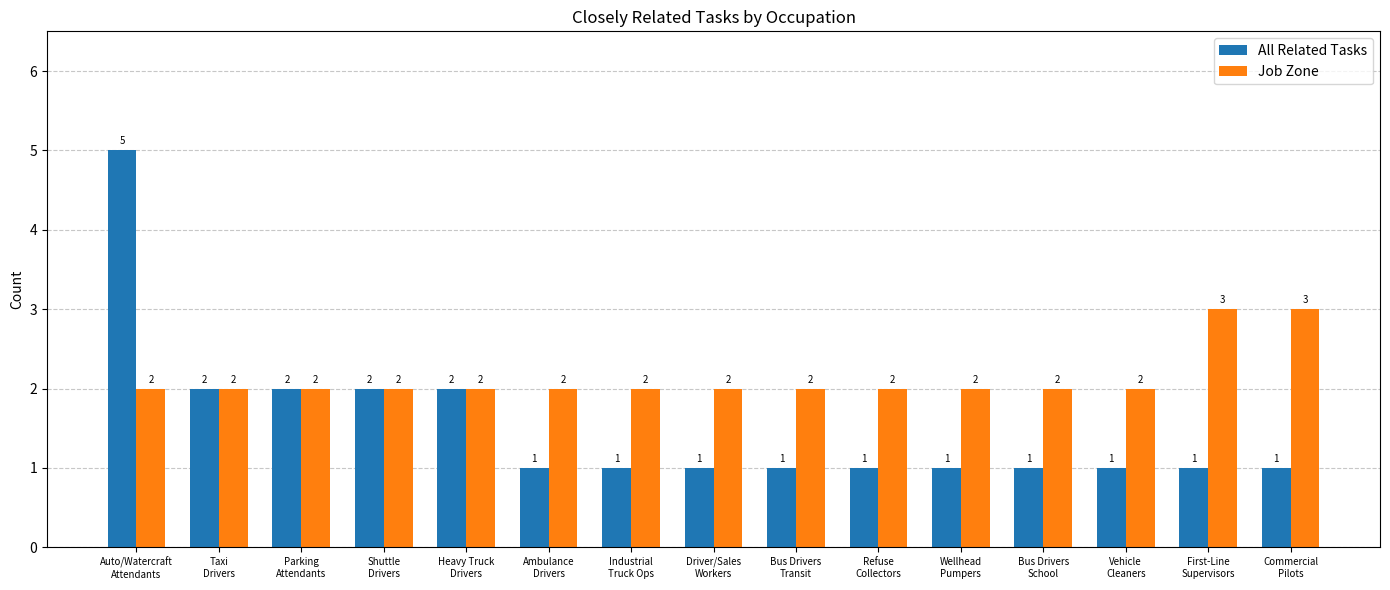

The value of All Related Tasks at Bus Drivers
Transit is 0. True or false?

False